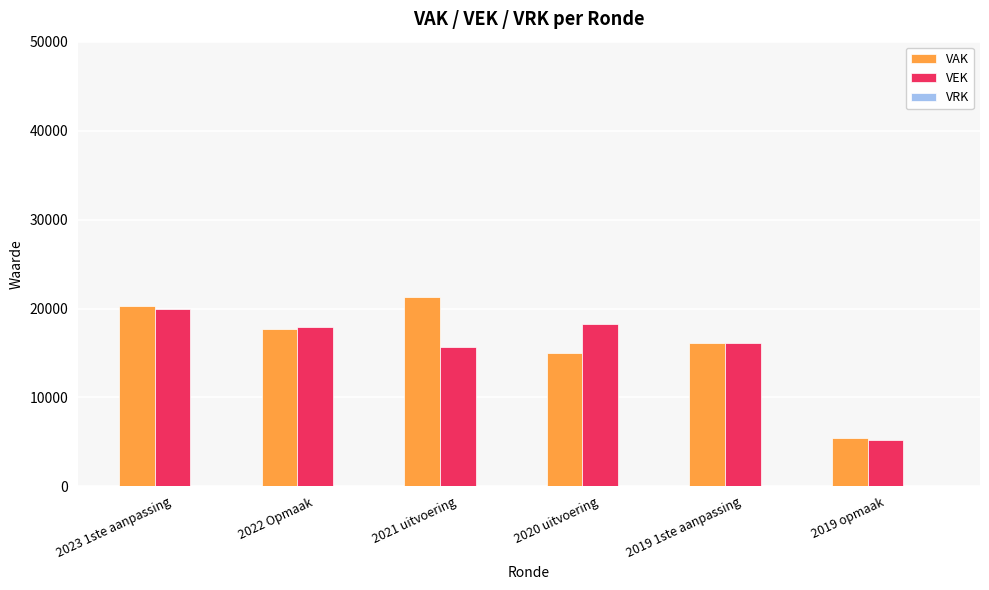

Is it true that VAK equals 26725 at 2019 1ste aanpassing?

False